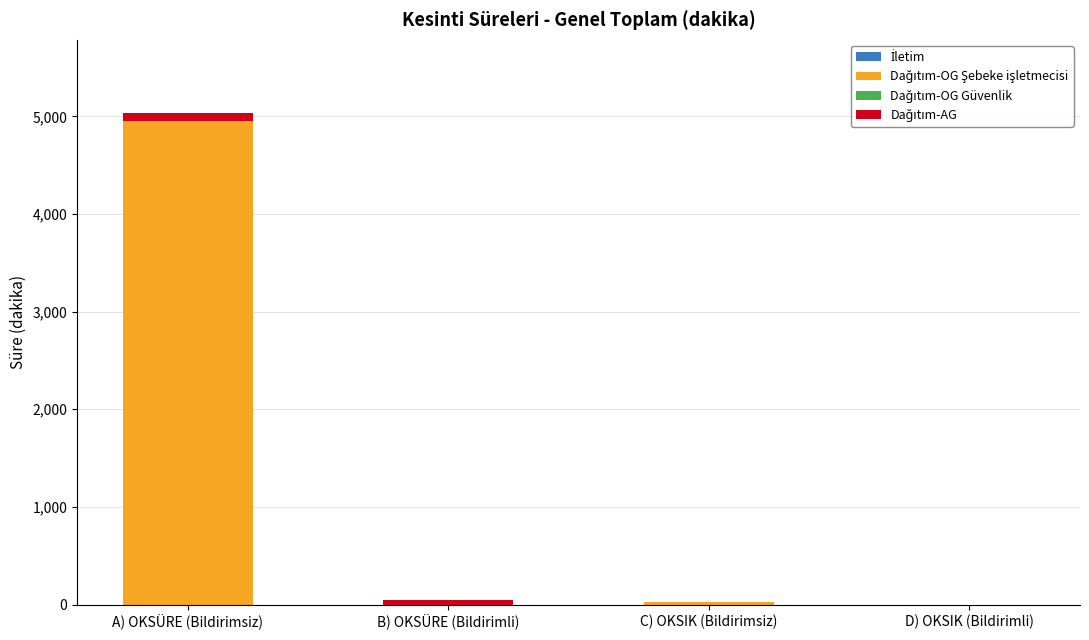

At which category is the sum across all series the highest?

A) OKSÜRE (Bildirimsiz)